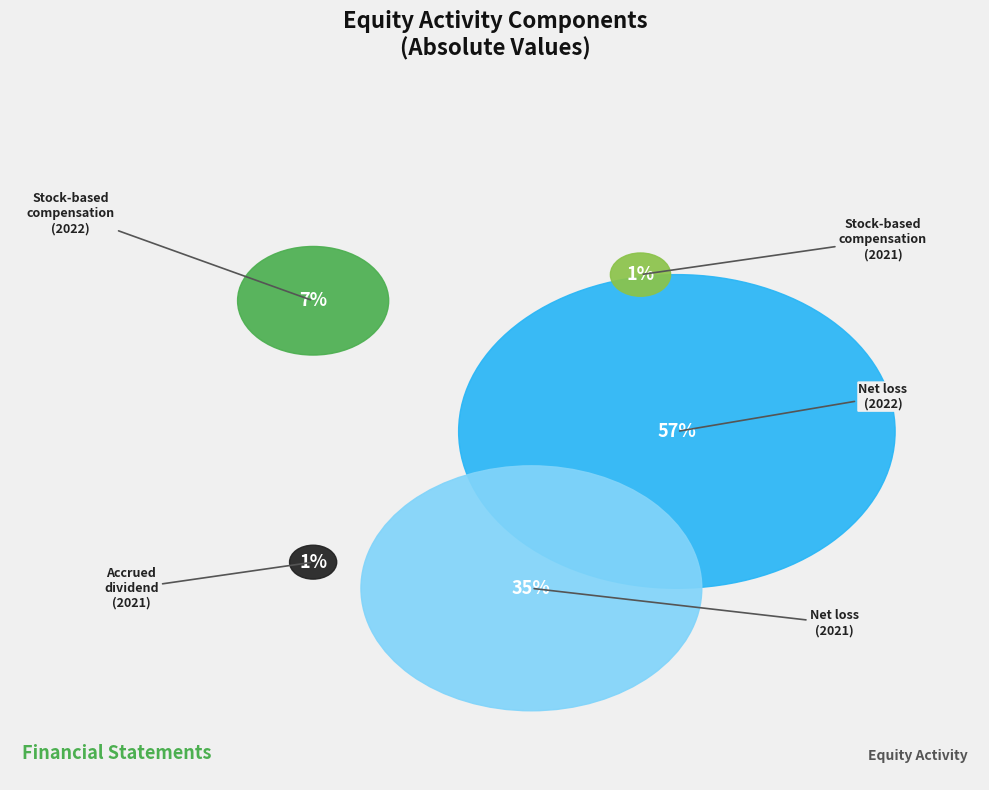

What is the smallest slice in the pie chart?

Accrued dividend (2021)